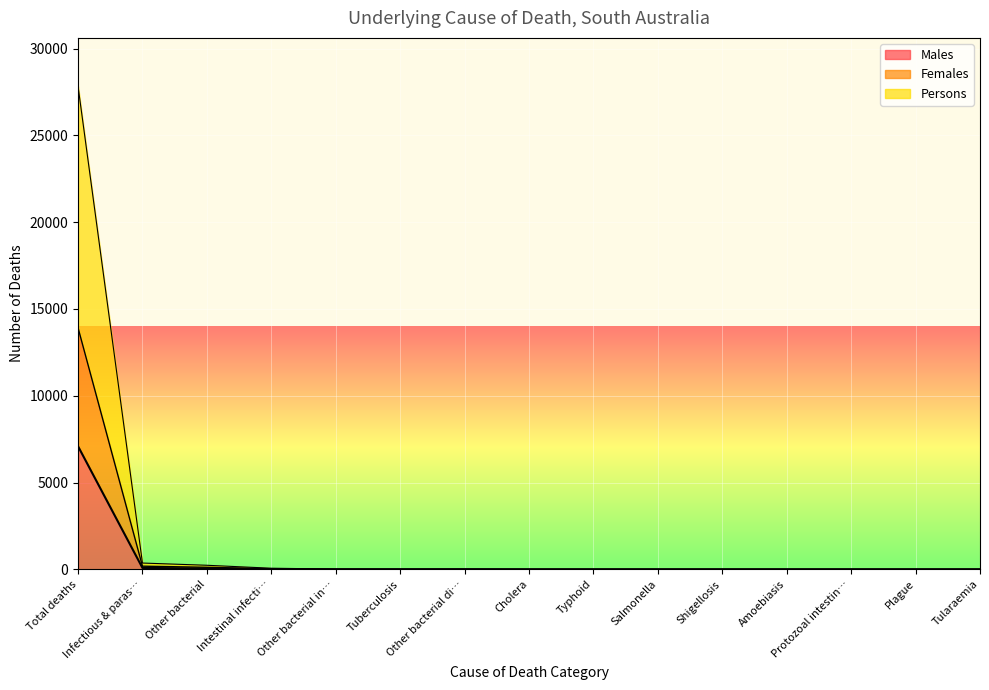

Rank the series at Tularaemia from lowest to highest value.

Males, Females, Persons